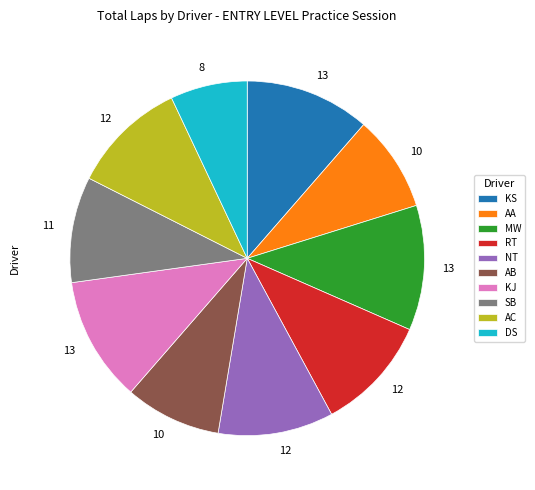

Combined, do AC and SB account for over 50%?

No